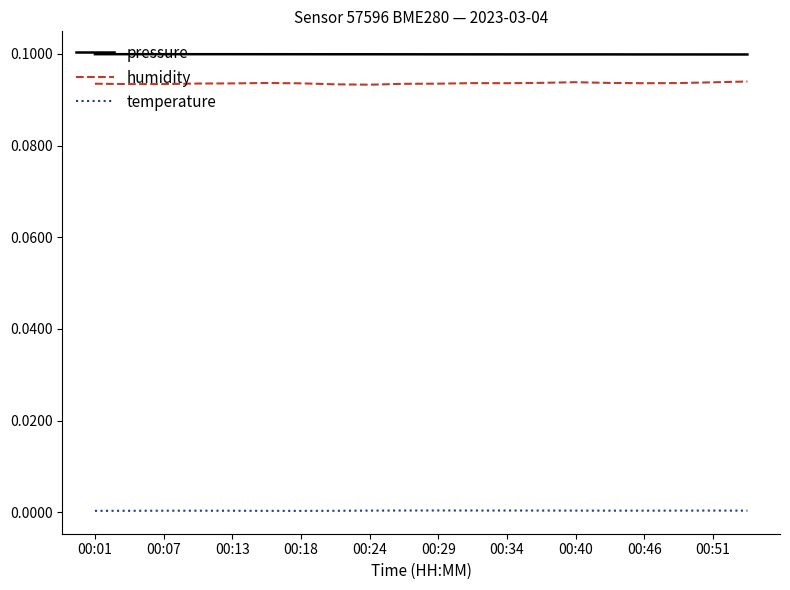

What is the sum of all pressure values?

2.0